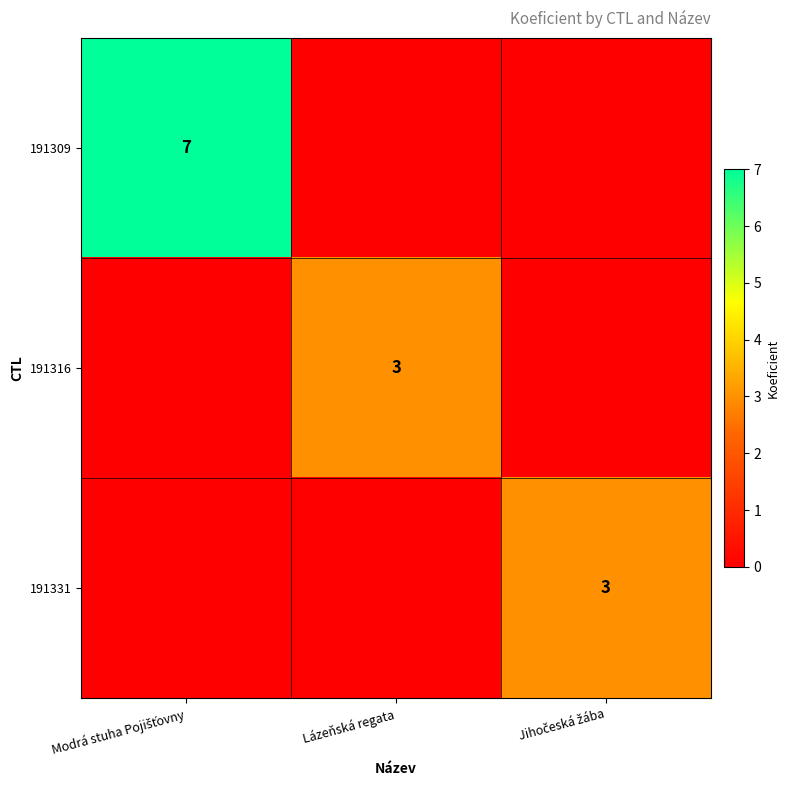

What is the sum of all 191309 values?

7